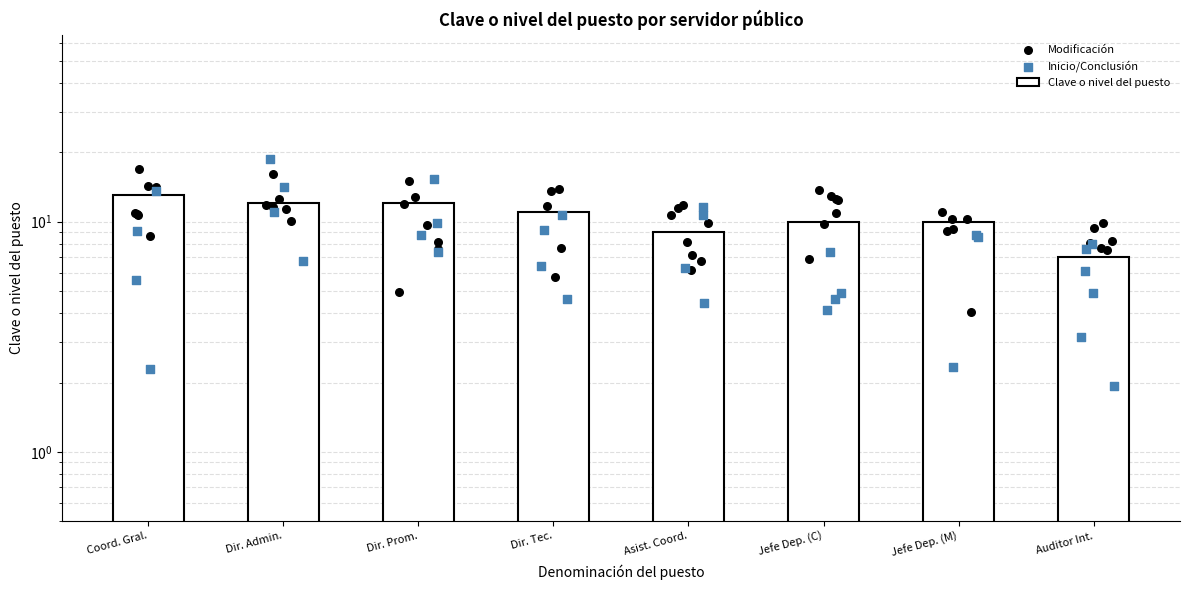

What is the change in value from Jefe Dep. (M) to Auditor Int.?

-3